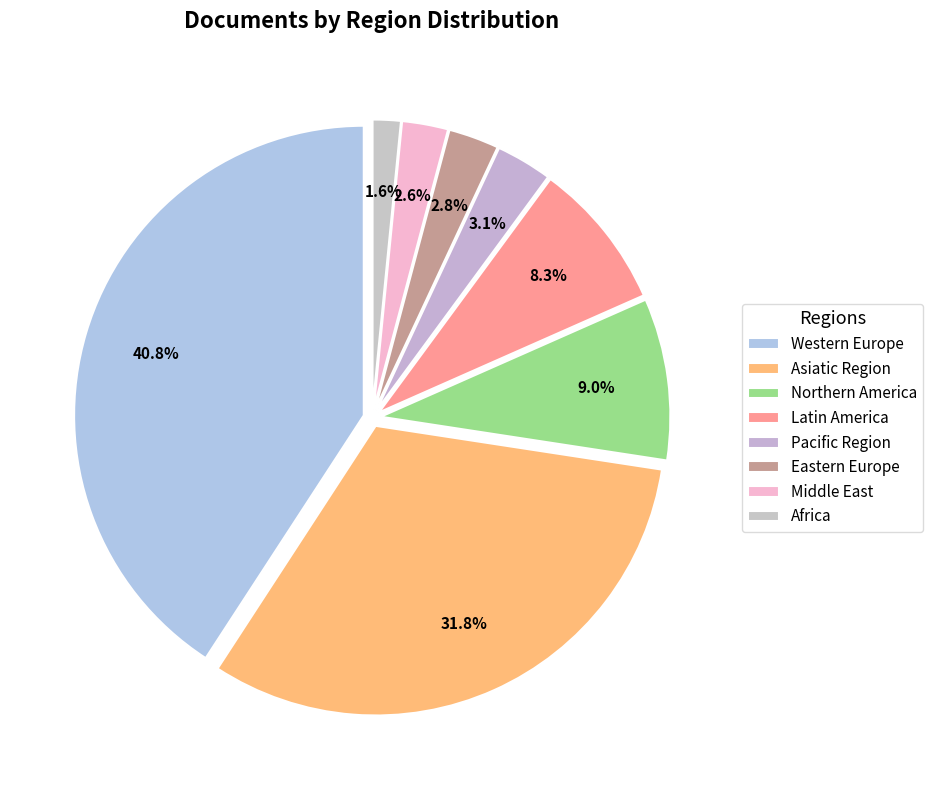

Combined, what portion of the pie is Northern America and Latin America?

17.3%